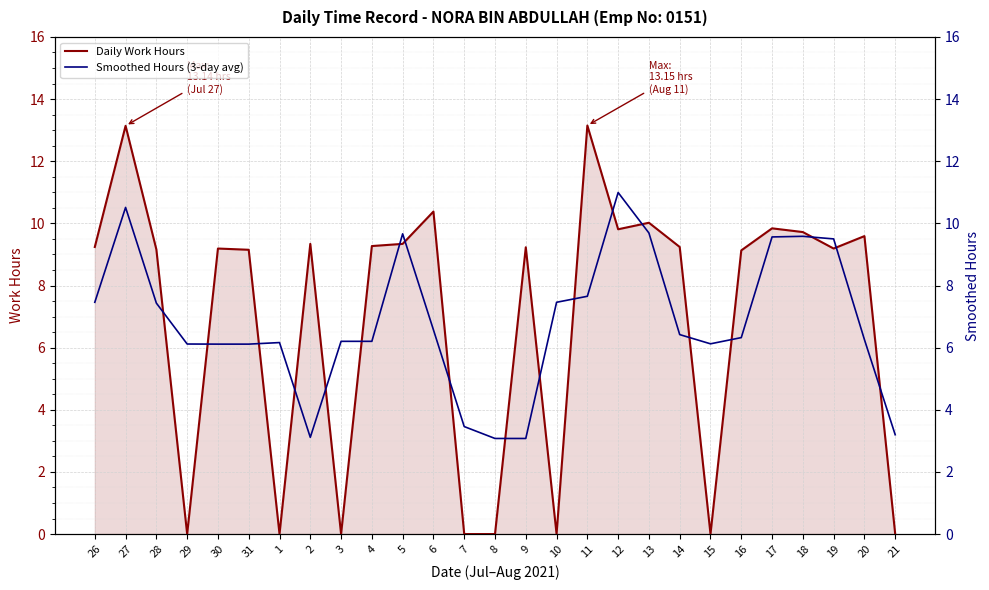

How many times do Daily Work Hours and Smoothed Hours (3-day avg) cross each other?

19